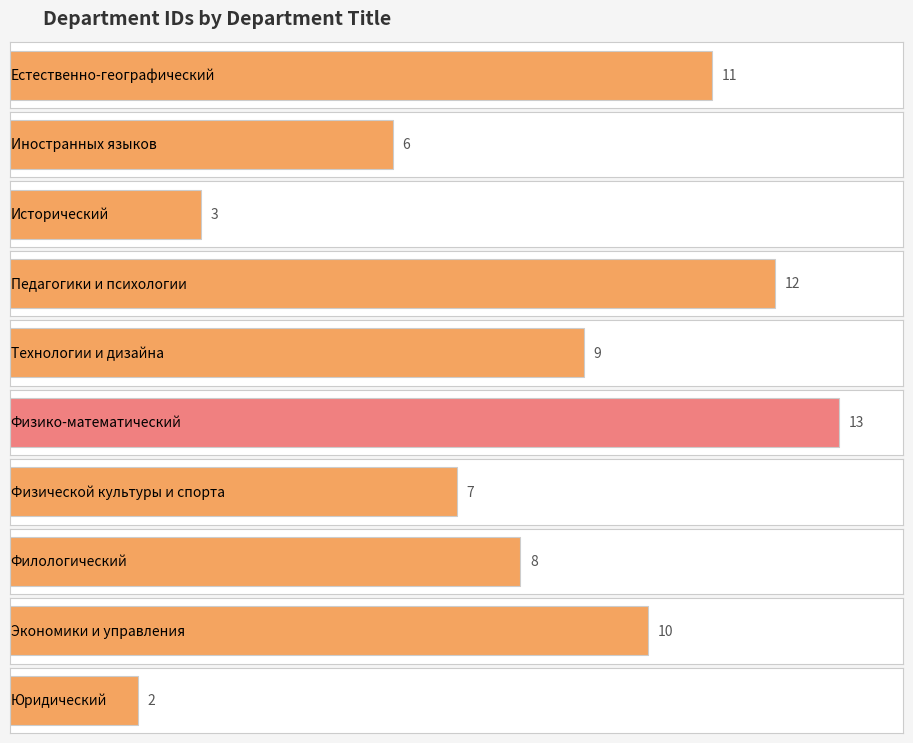

Reading right to left, transcribe all the data shown in this chart.

Юридический=2	Экономики и управления=10	Филологический=8	Физической культуры и спорта=7	Физико-математический=13	Технологии и дизайна=9	Педагогики и психологии=12	Исторический=3	Иностранных языков=6	Естественно-географический=11